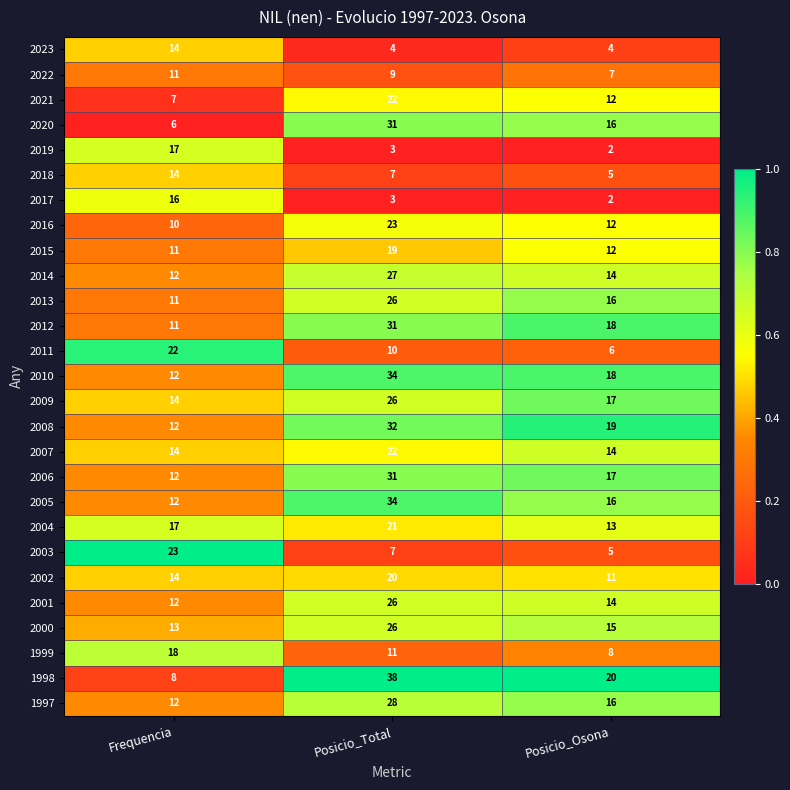

Which series changed the most between Frequencia and Posicio_Osona?

2003